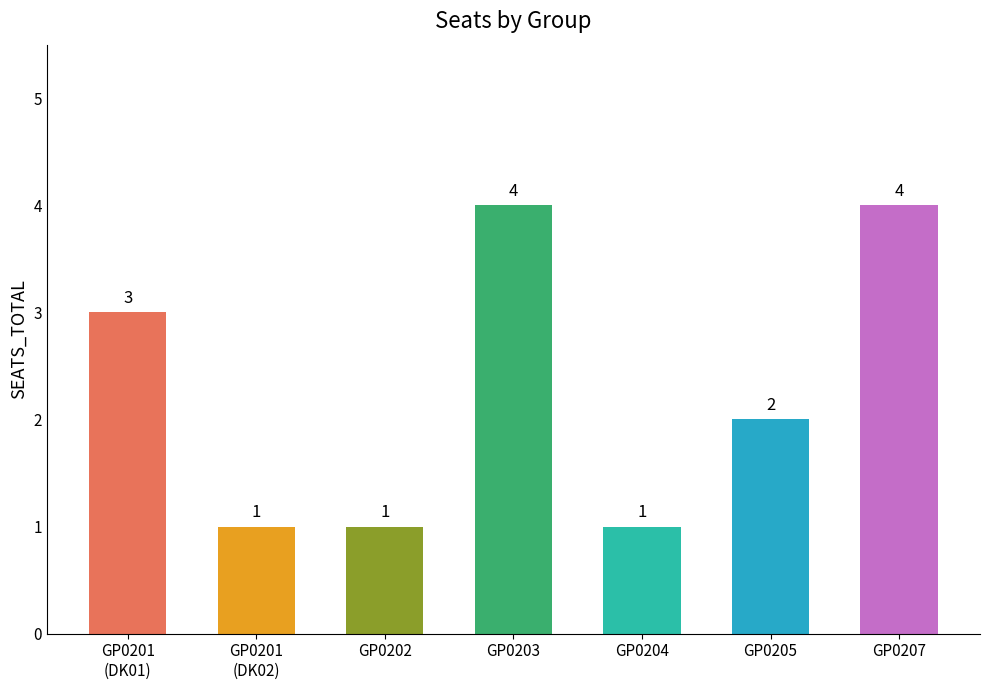

What is the difference between the maximum and minimum values?

3